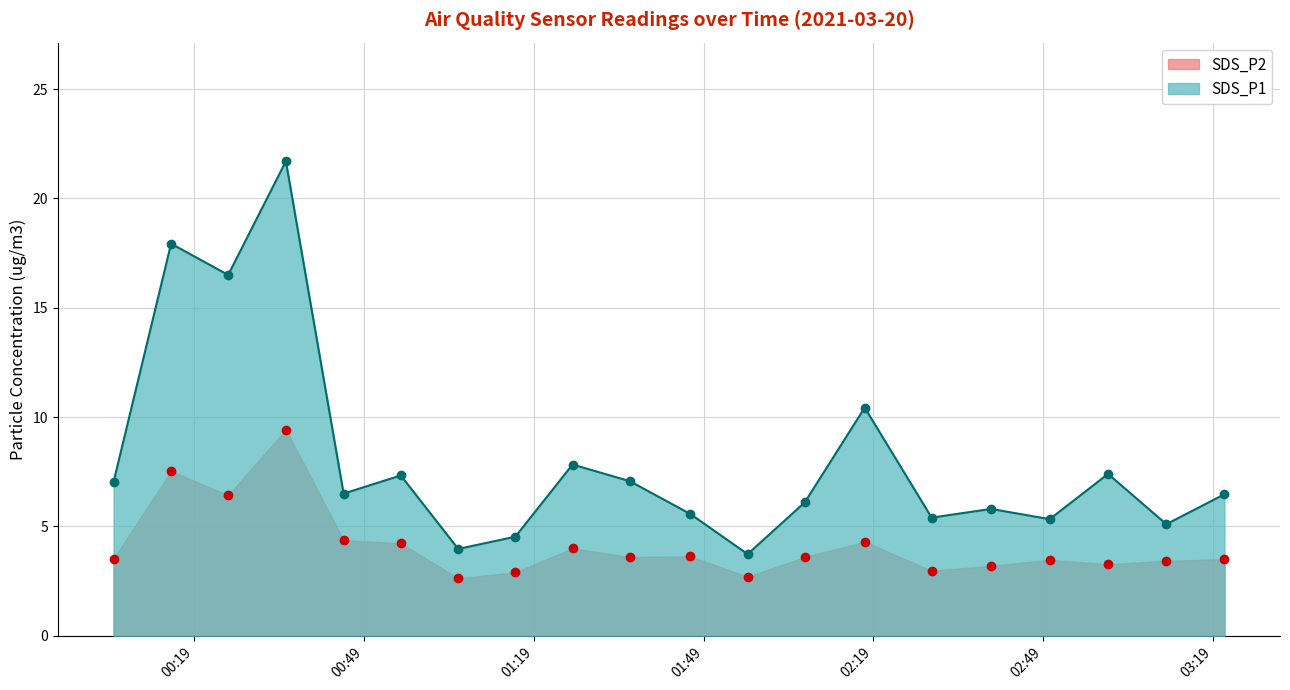

In SDS_P2, how many points are lower than both neighbors (excluding endpoints)?

6